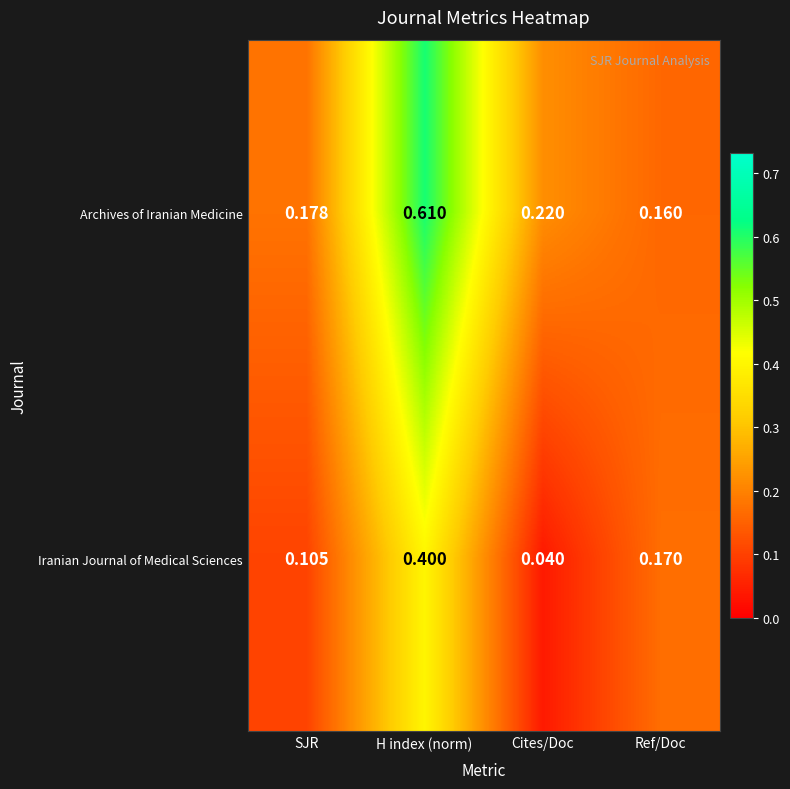

At which category is the sum across all series the highest?

H index (norm)